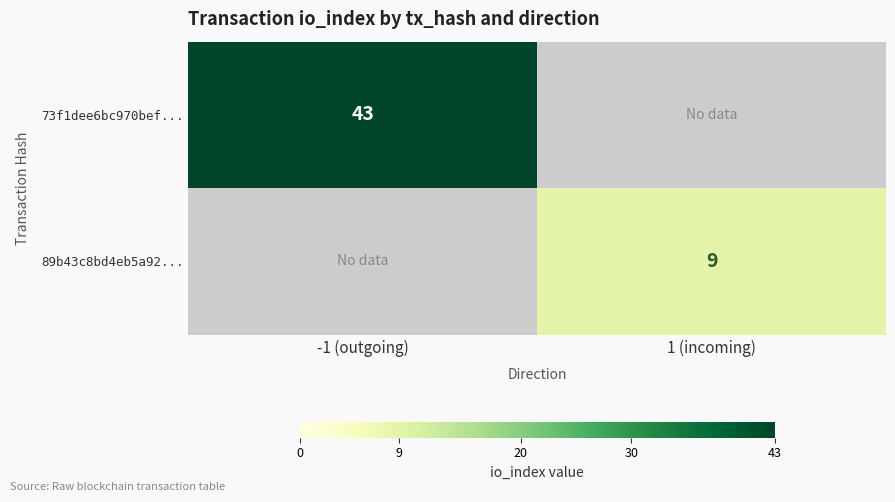

Is it true that 73f1dee6bc970bef... equals 43 at -1 (outgoing)?

True